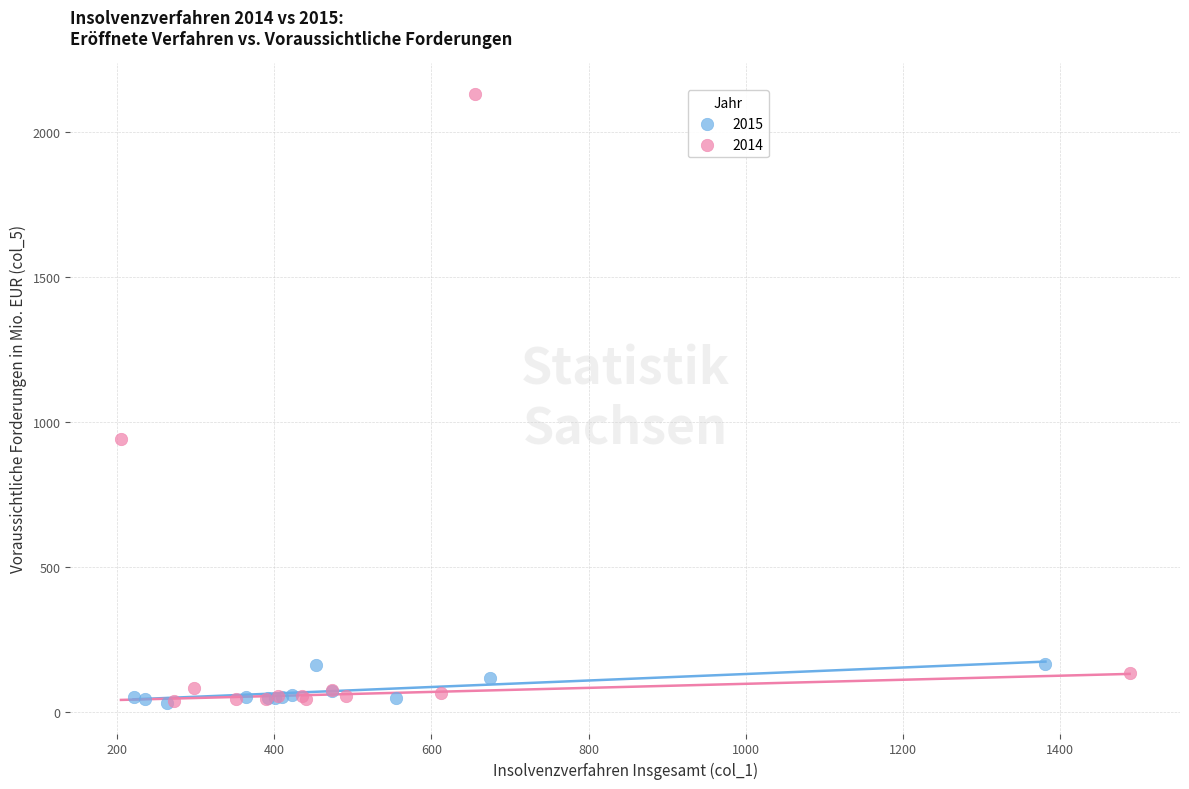

Which series has the largest Y range (max minus min)?

2014